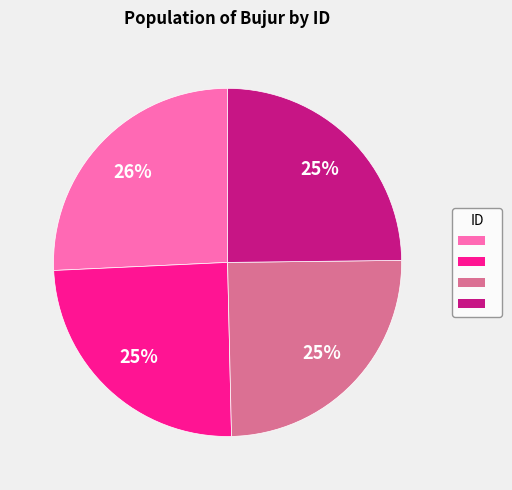

To the nearest percent, what is the difference between the largest and smallest slice percentages?

1%